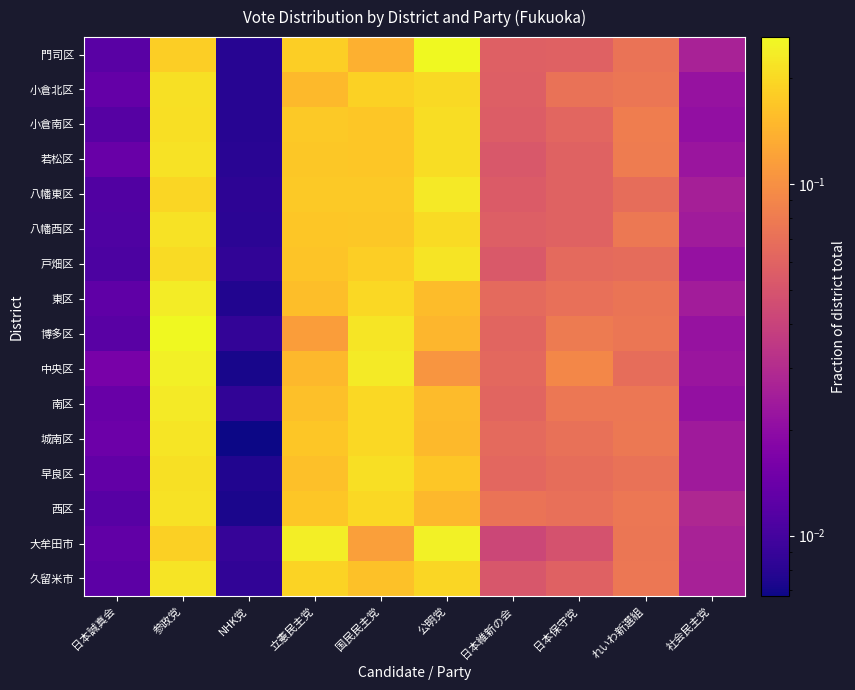

At how many categories does at least one series exceed 0?

10